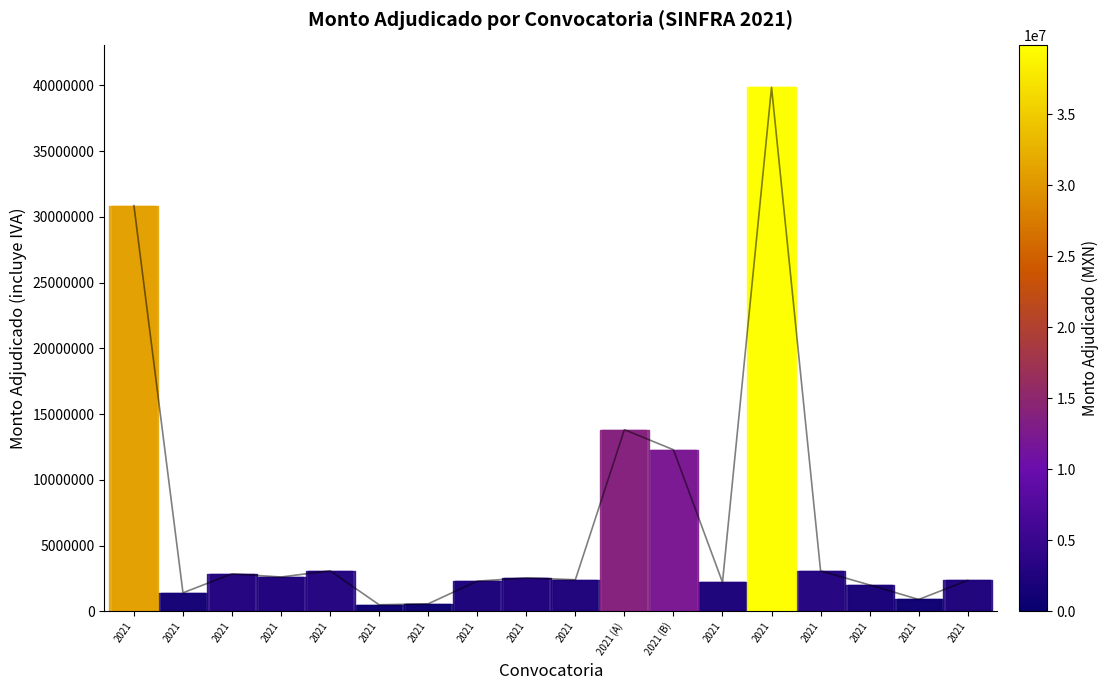

Count the number of categories in the chart.

18